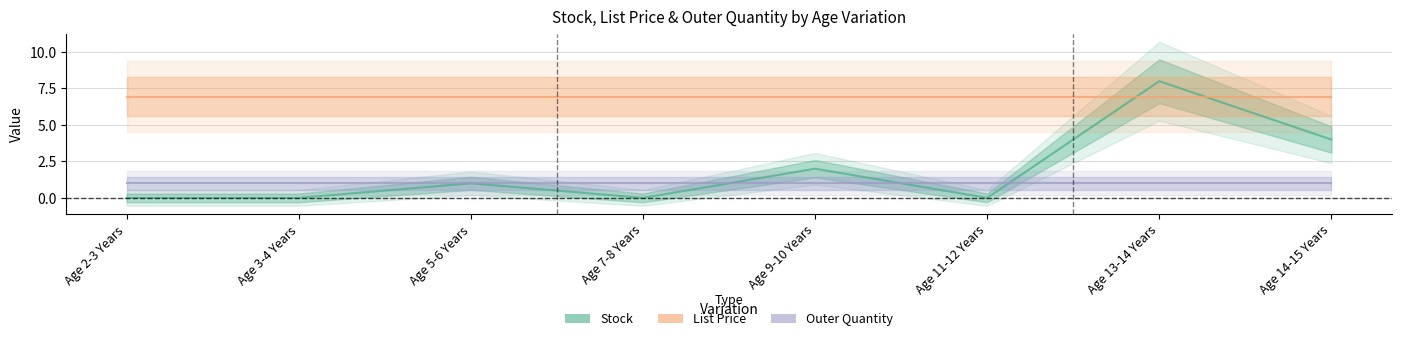

True or false: Stock has more than 1 interior local peaks.

True